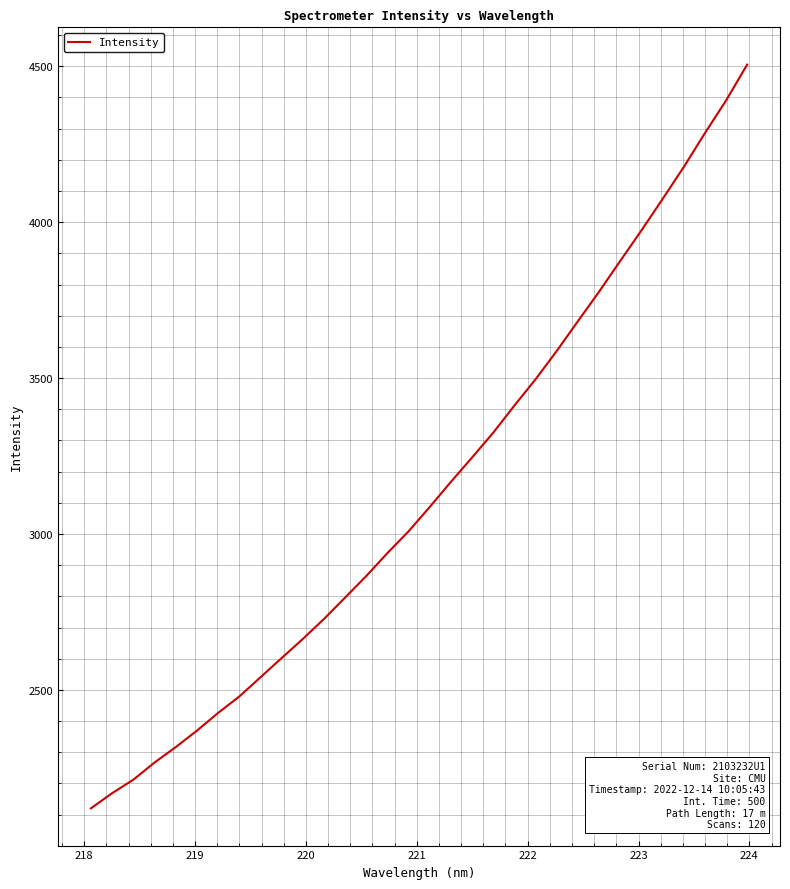

What is the difference between the maximum and minimum values?

2385.3